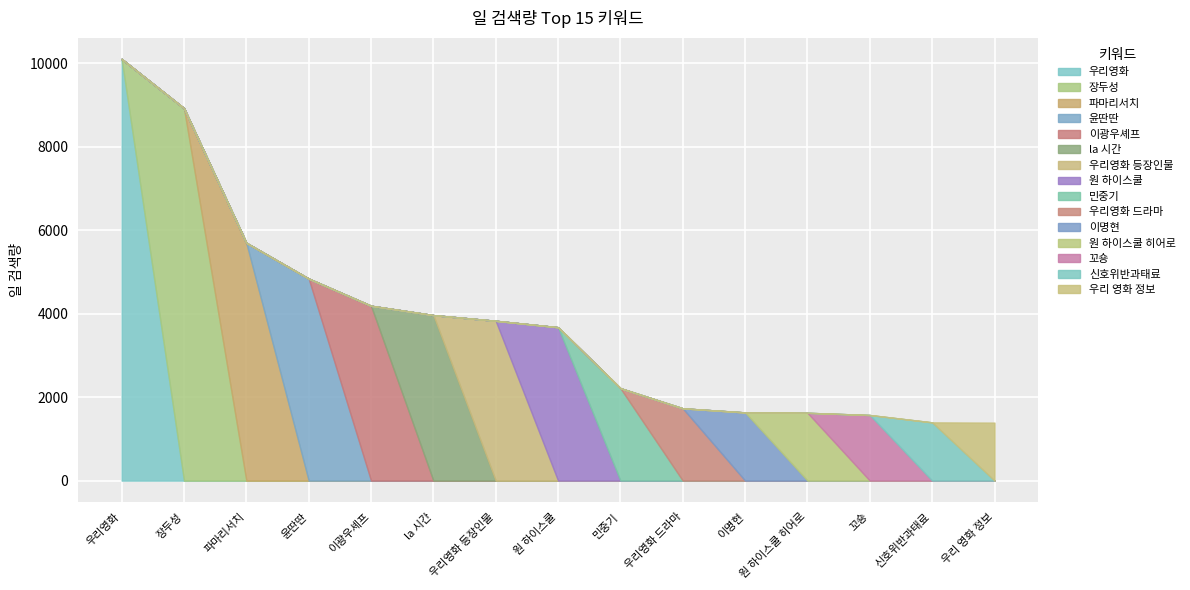

What is the smallest value displayed?

1389